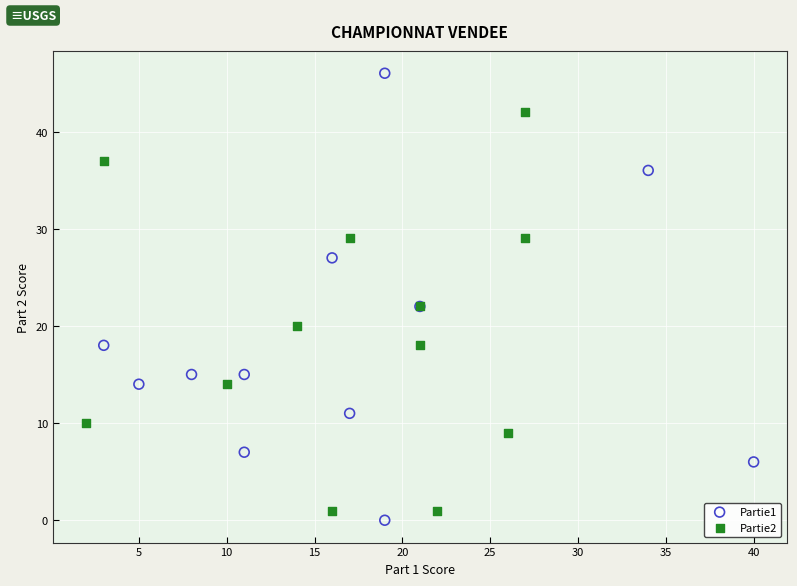

Which series has the largest Y range (max minus min)?

Partie1